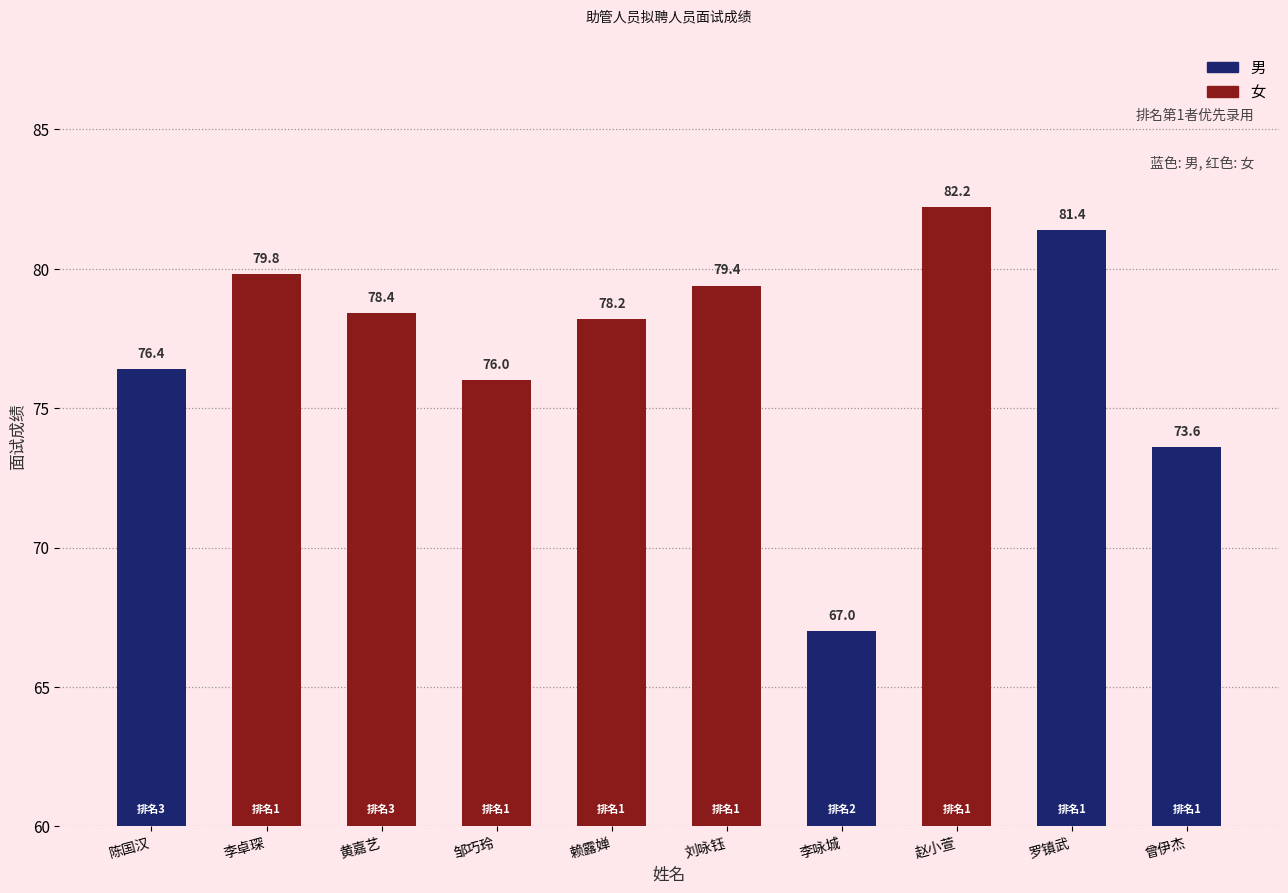

What position from the left is 邹巧玲?

4